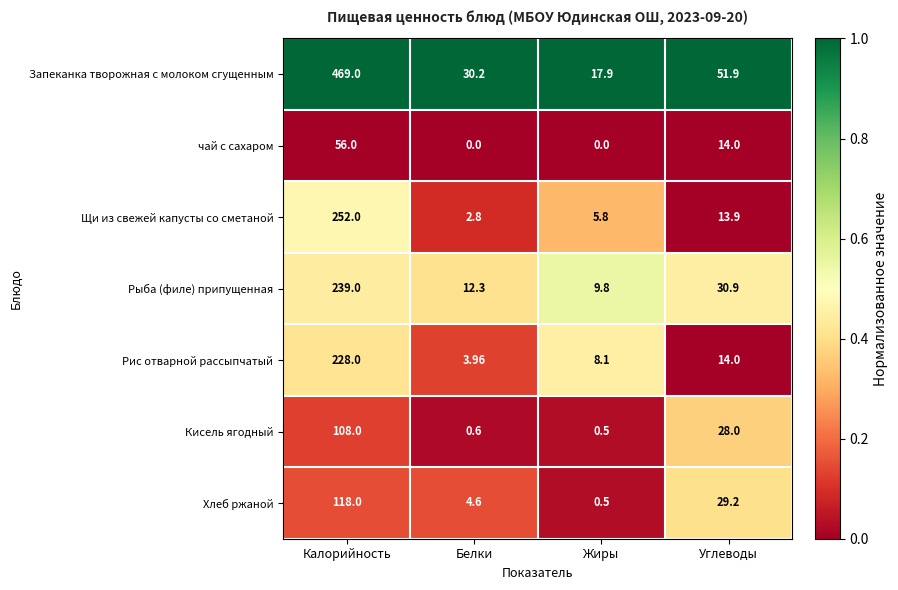

Which series has the widest spread of values?

Запеканка творожная с молоком сгущенным